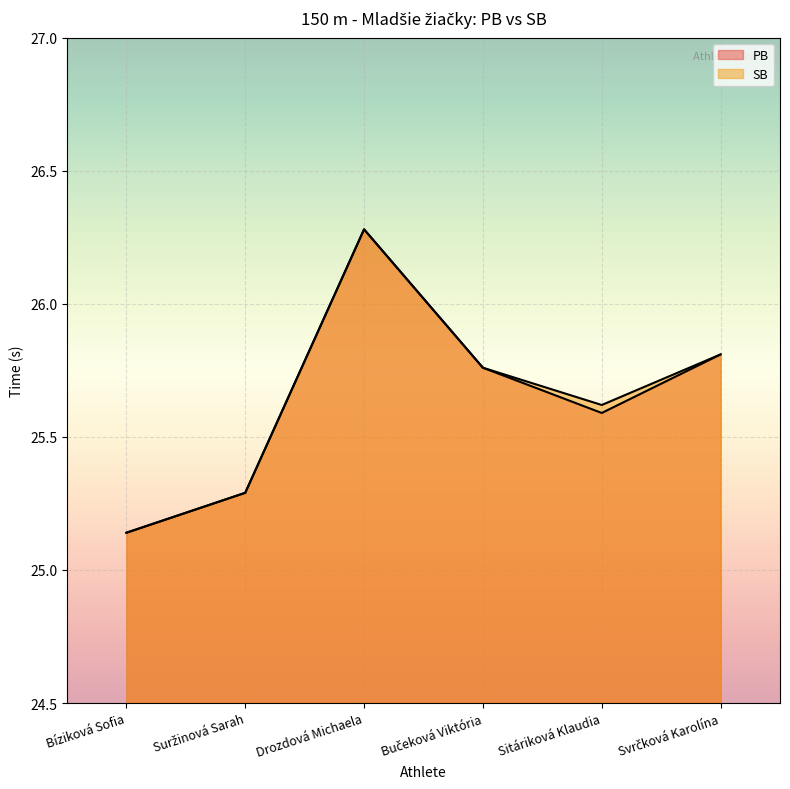

Which series has the widest spread of values?

PB